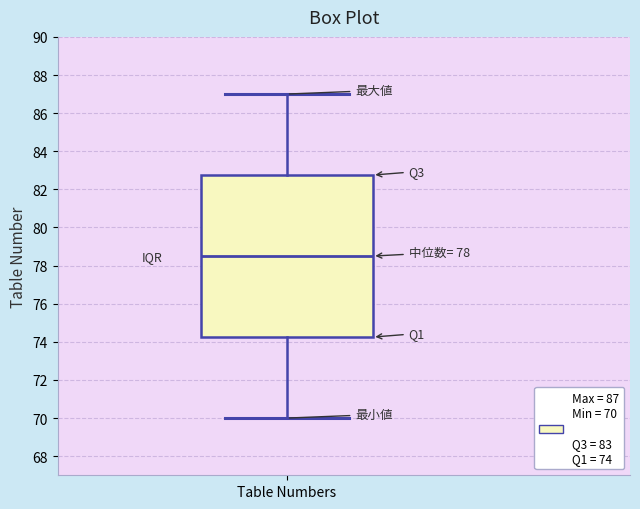

Transcribe this box plot: give where the median line is, the range the box spans, and where the two whiskers end, as read against the y-axis. The values are not printed on the chart, so give them approximately, as read against the axis.

median 78.6, box 74.2 to 82.8, whiskers 70.0 to 87.0